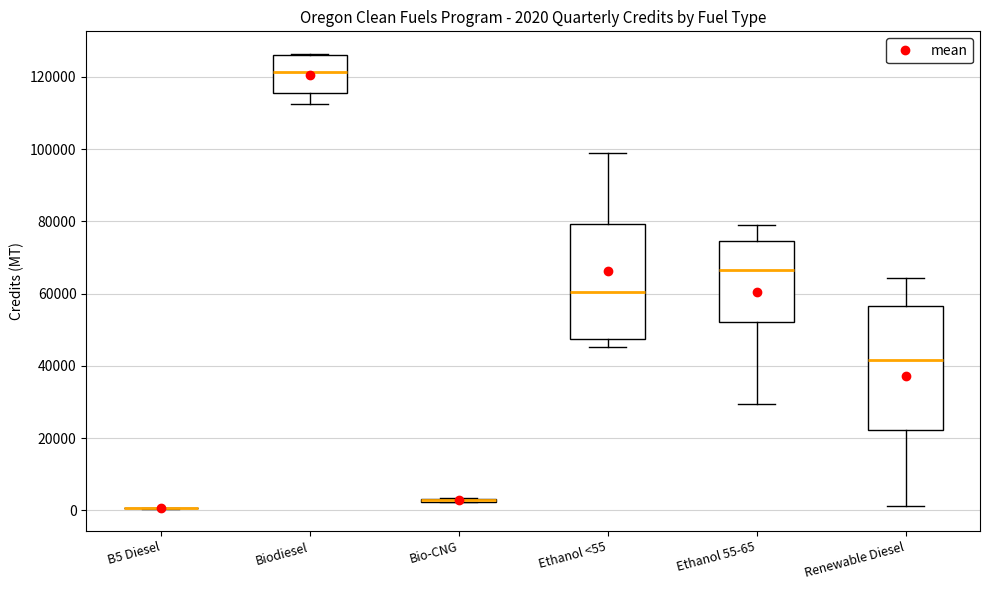

Which box is the tallest, from its lower edge to its upper edge?

Renewable Diesel